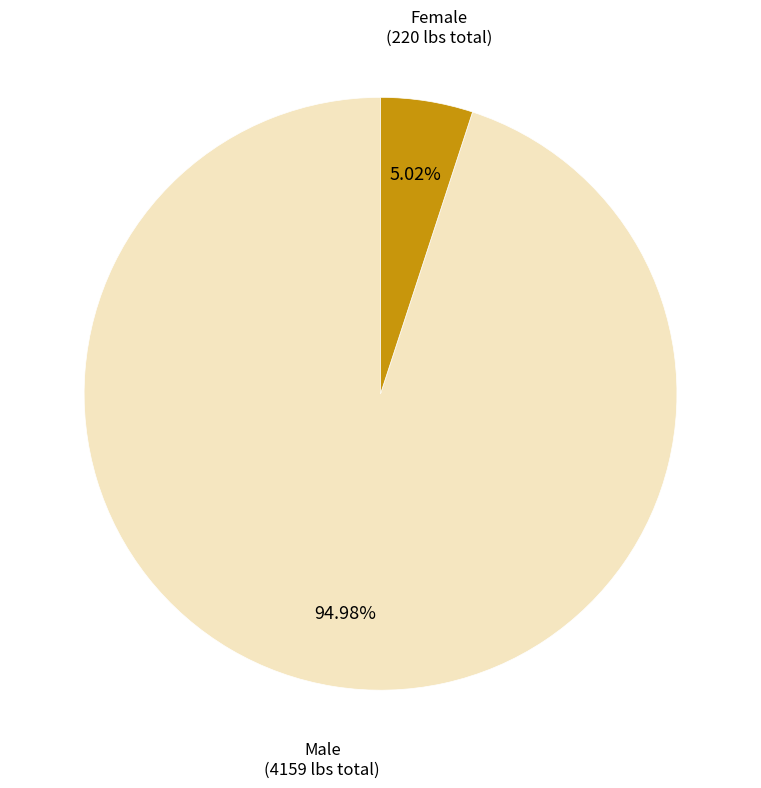

True or false: Male accounts for 59% of the total.

False